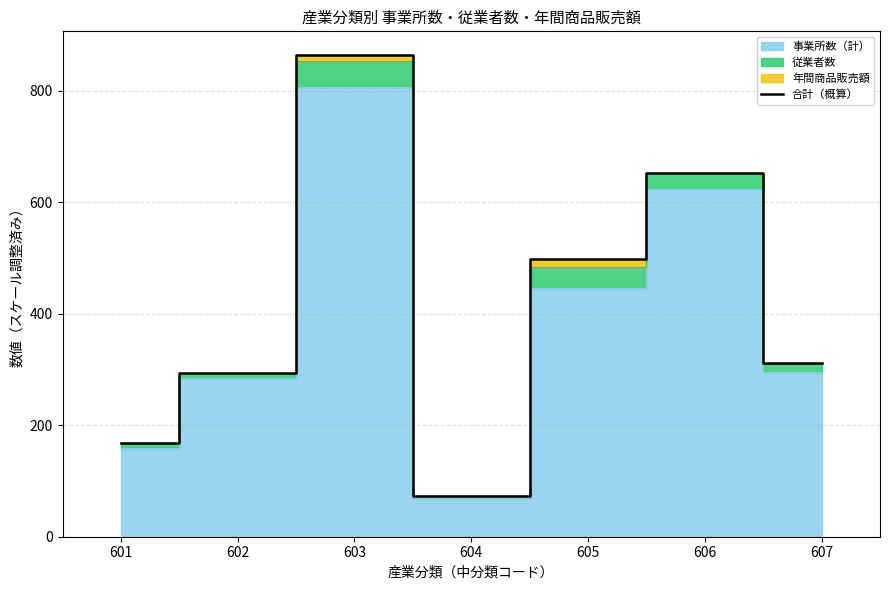

How many interior local peaks (higher than both neighbors) does the data have?

2